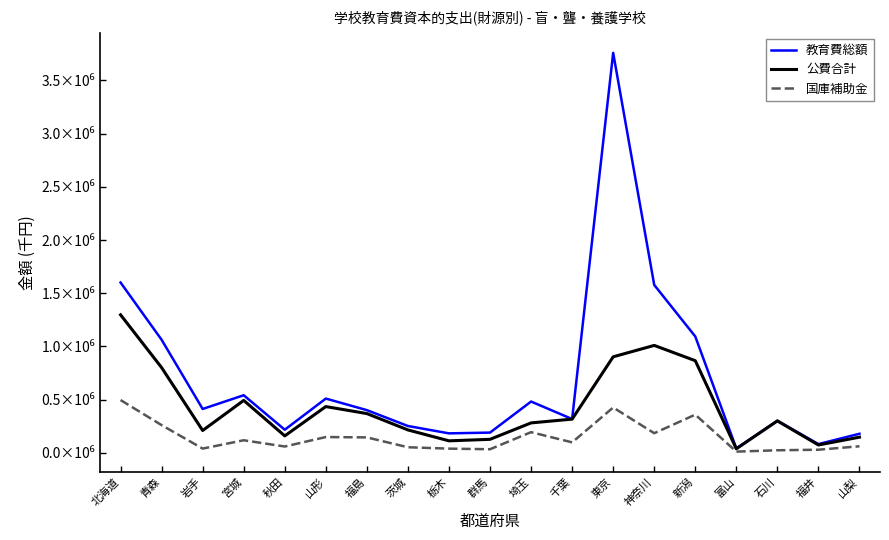

What is the spread (max minus min) of values at 千葉?

219366